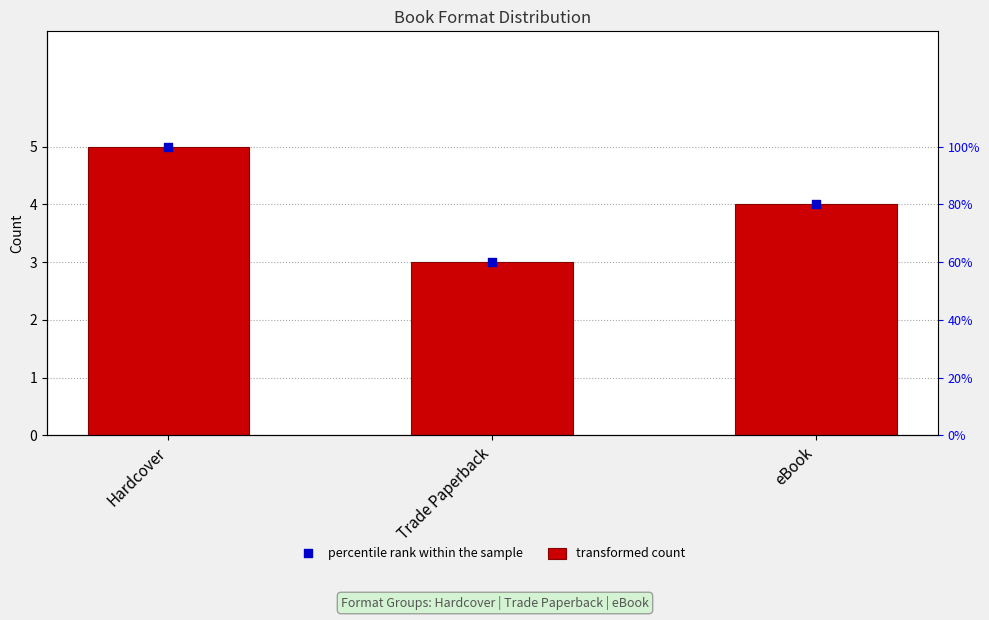

Which series has the largest total across all categories?

transformed count